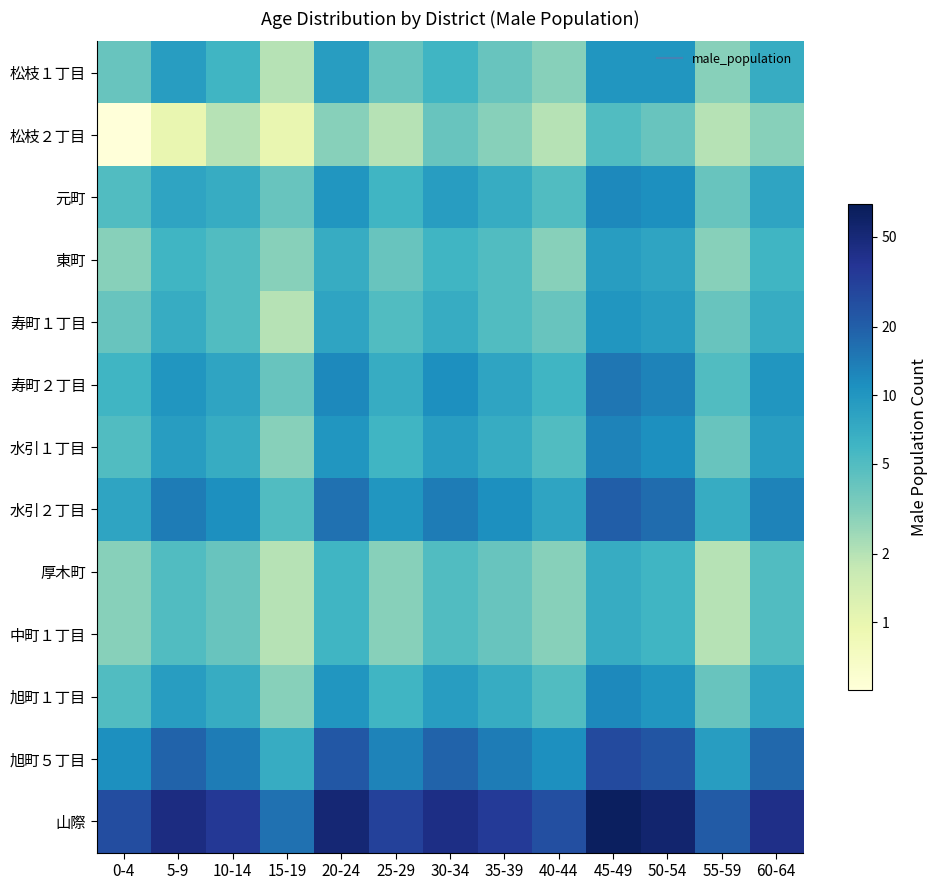

At 10-14, list the series in order from largest to smallest.

山際, 旭町５丁目, 水引２丁目, 寿町２丁目, 元町, 水引１丁目, 旭町１丁目, 松枝１丁目, 東町, 寿町１丁目, 厚木町, 中町１丁目, 松枝２丁目